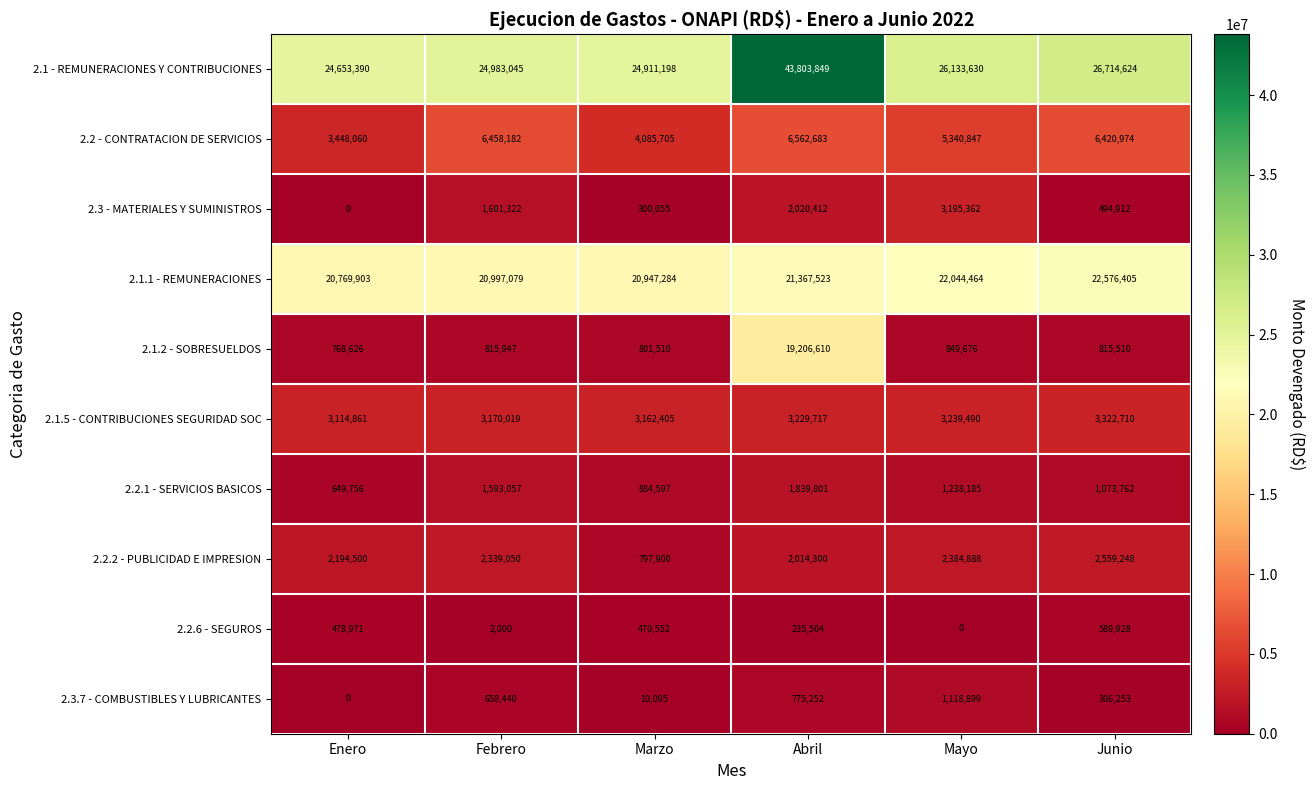

Which series has the widest spread of values?

2.1 - REMUNERACIONES Y CONTRIBUCIONES